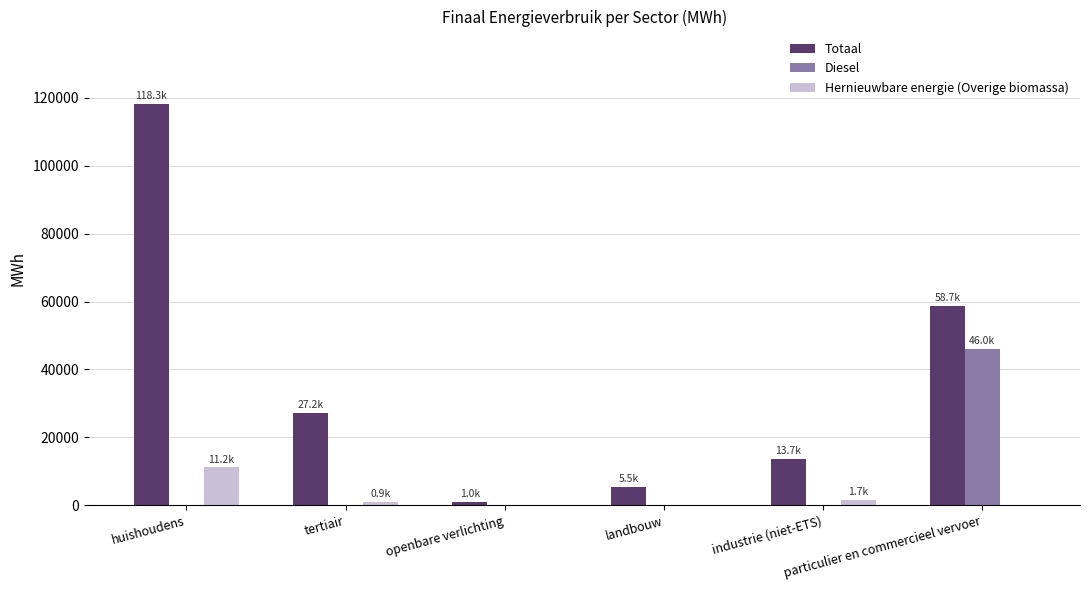

What are all the series names shown in the legend?

Totaal, Diesel, Hernieuwbare energie (Overige biomassa)